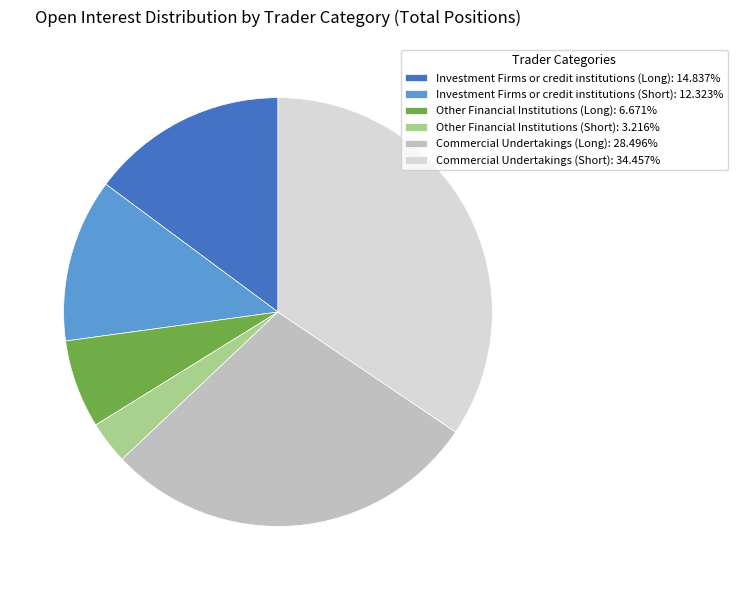

What is the ratio of the value at Other Financial Institutions (Long): 6.671% to the value at Investment Firms or credit institutions (Short): 12.323%?

0.5